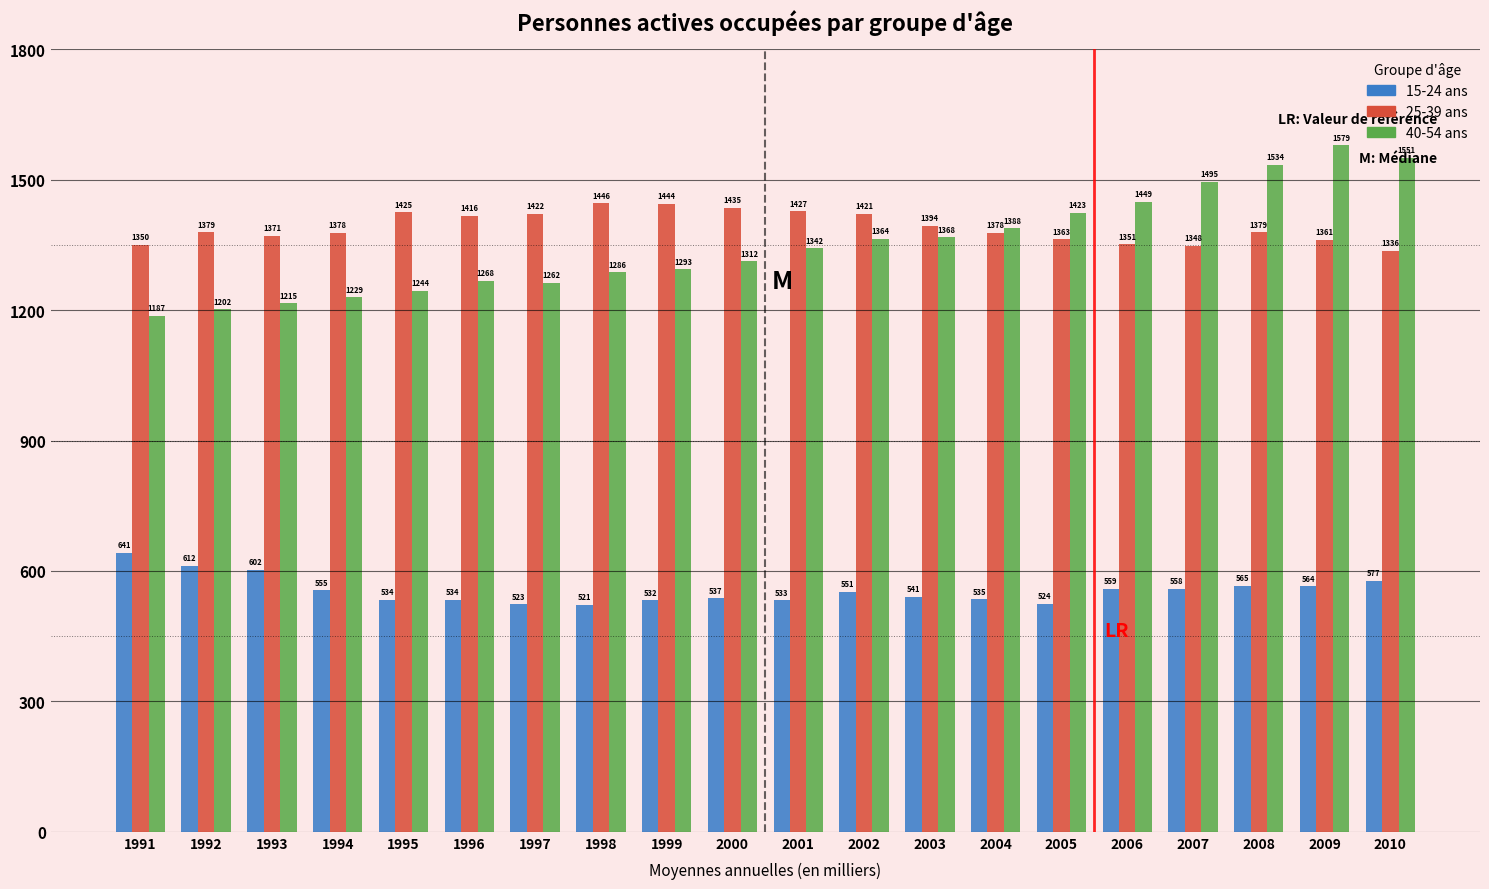

Is the value of 25-39 ans at 2002 greater than the value of 40-54 ans at 2000?

Yes